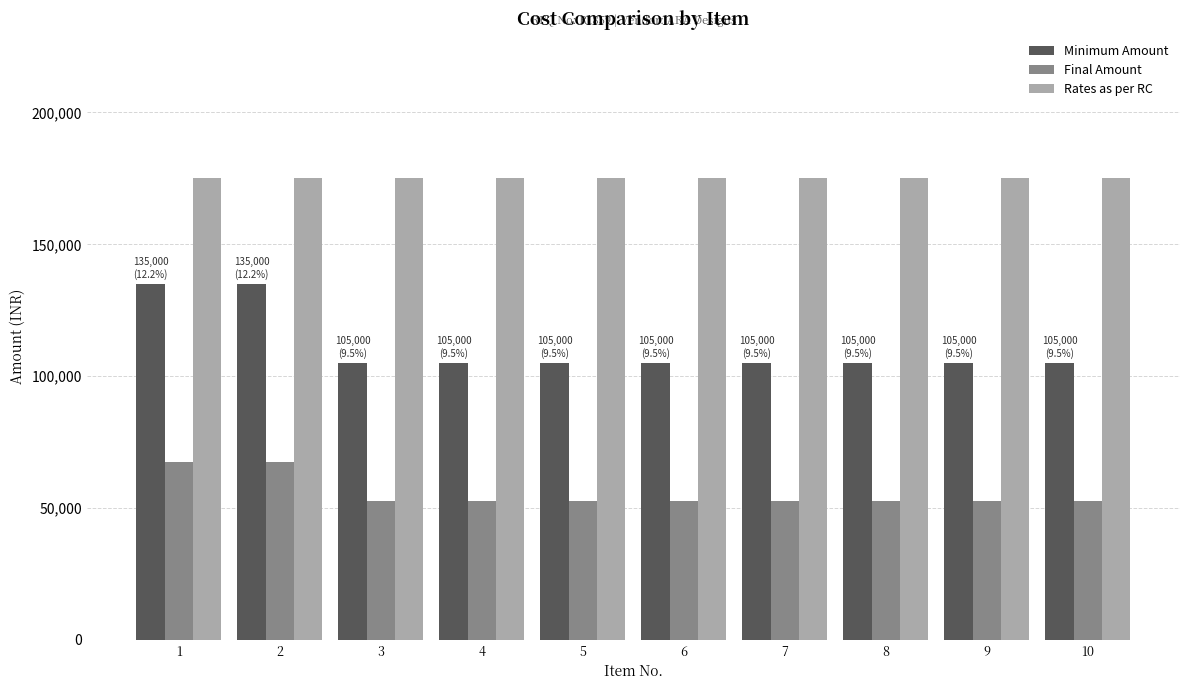

Does the chart contain any negative values?

No